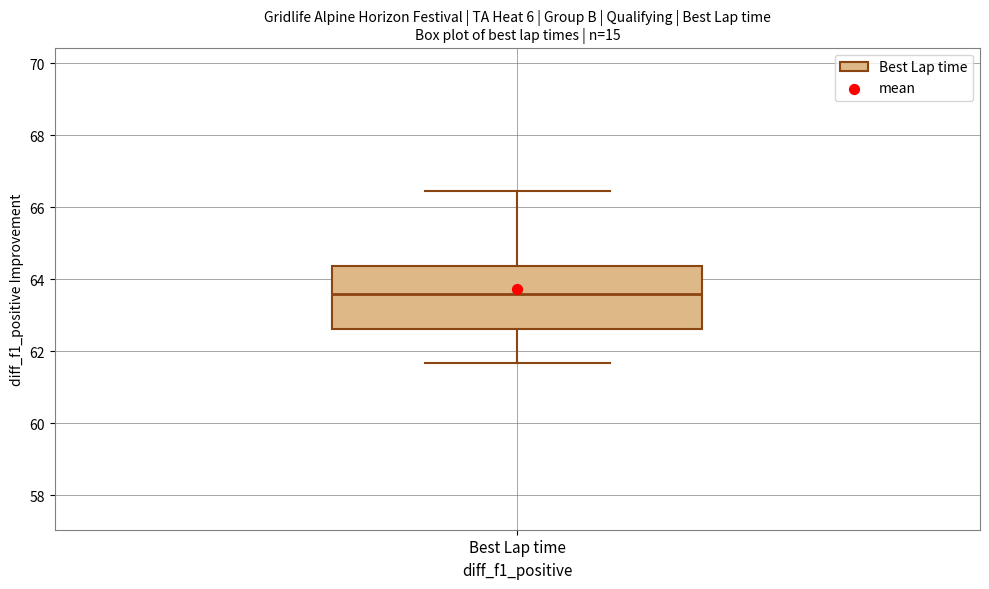

Transcribe this box plot: give where the median line is, the range the box spans, and where the two whiskers end, as read against the y-axis. The values are not printed on the chart, so give them approximately, as read against the axis.

median 63.6, box 62.6 to 64.4, whiskers 61.6 to 66.4